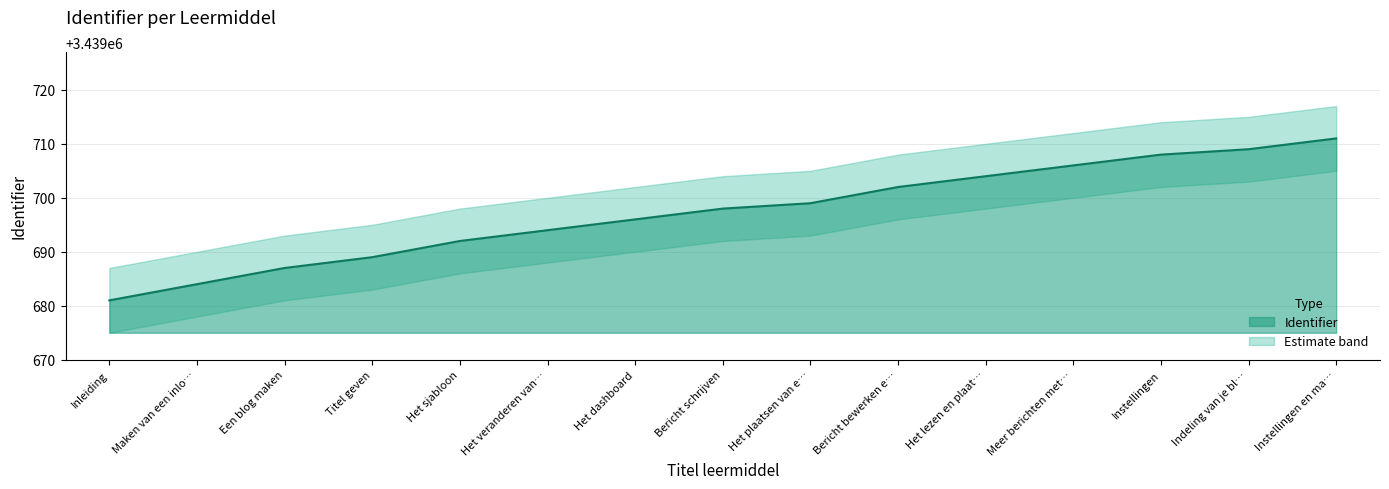

What is the sum of all upper_band values?

51595550